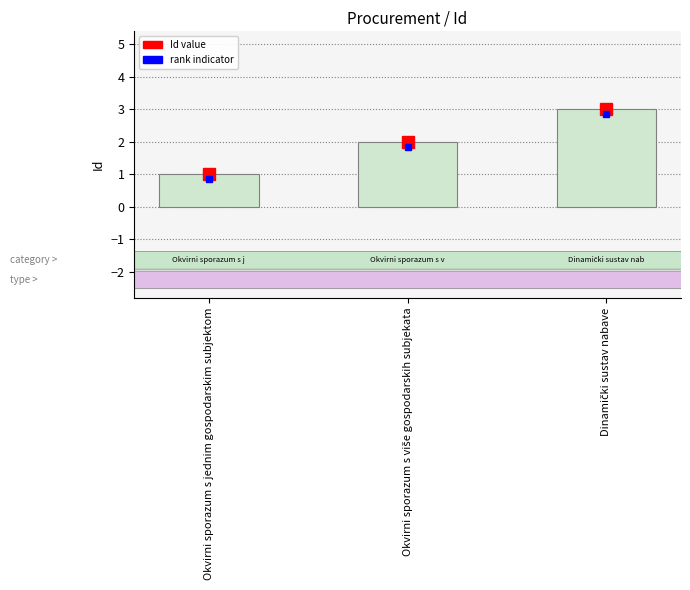

What is the label of the 3rd bar from the right?

Okvirni sporazum s jednim gospodarskim subjektom